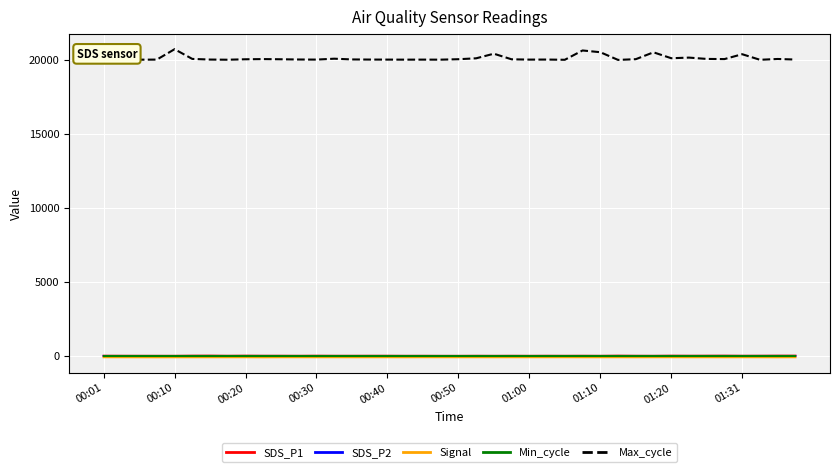

Which series has the widest spread of values?

Max_cycle